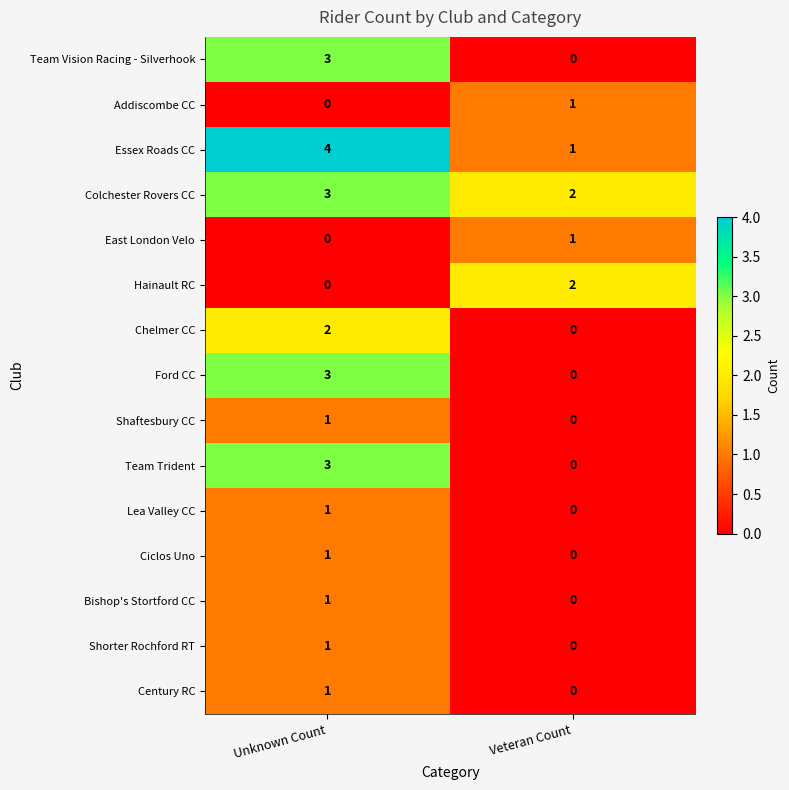

Count the number of data series in this chart.

15